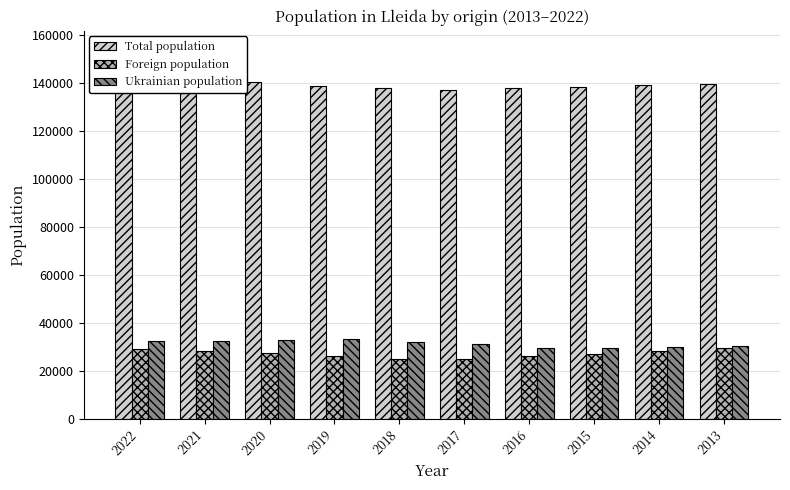

What is the smallest value displayed?

24905